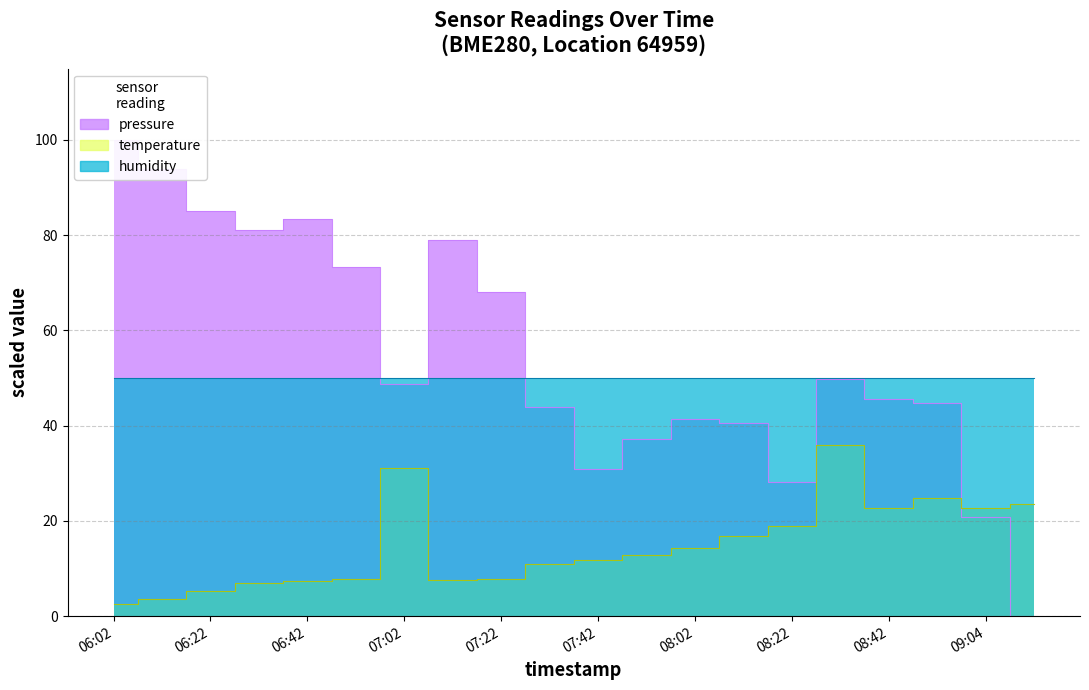

In temperature, how many points are higher than both neighbors (excluding endpoints)?

3